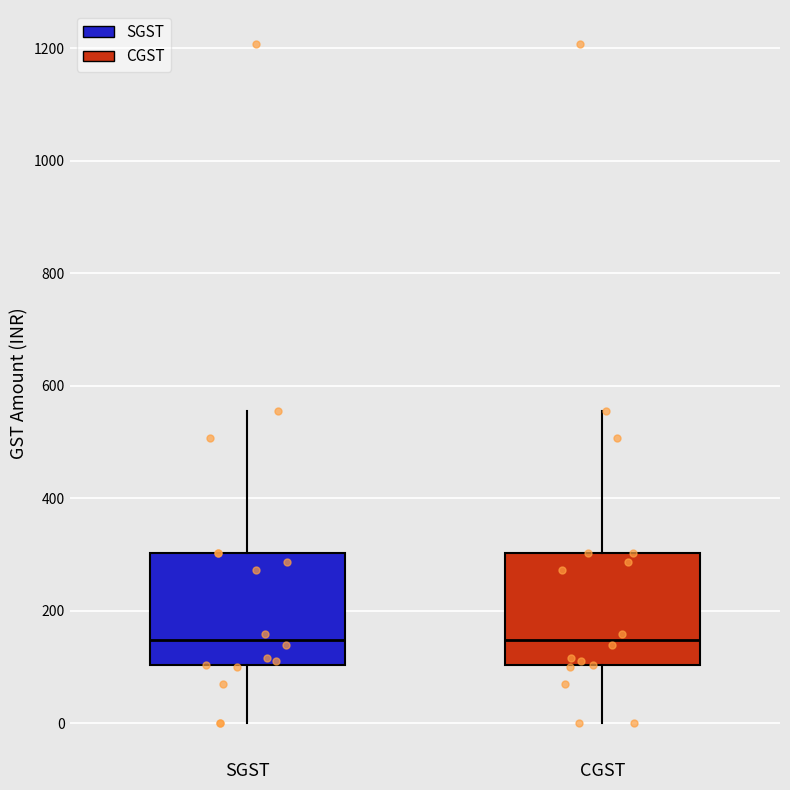

Reading left to right, transcribe this box plot: for each box, give where its median line is, the range the box spans, and where its two whiskers end, as read against the y-axis. The values are not printed on the chart, so give them approximately, as read against the axis.

SGST: median 140, box 100 to 300, whiskers 0 to 560
CGST: median 140, box 100 to 300, whiskers 0 to 560